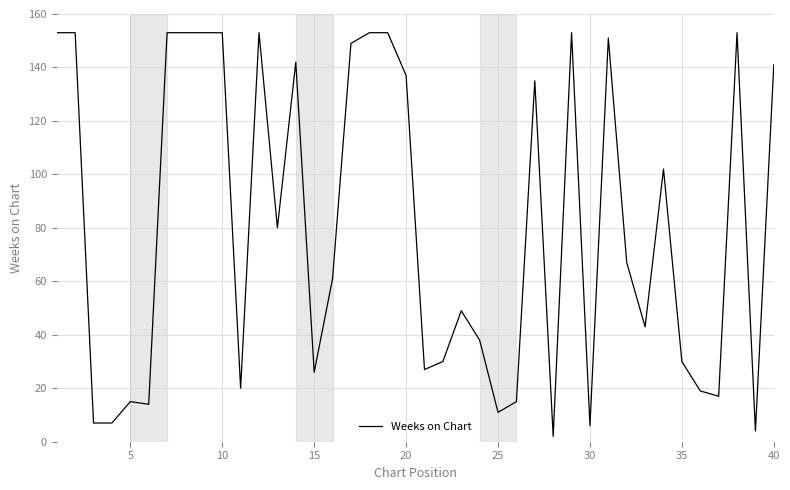

What is the maximum value shown in the chart?

153